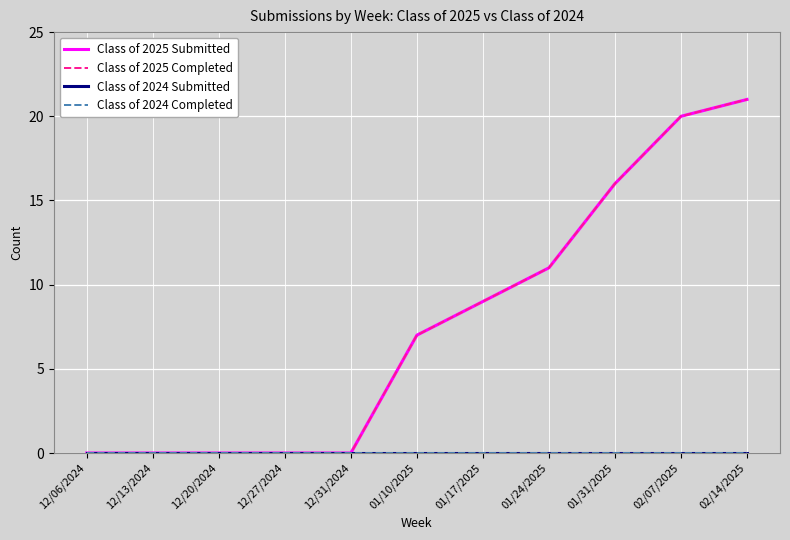

The Class of 2024 Completed series shows 0 at 12/06/2024. True or false?

True